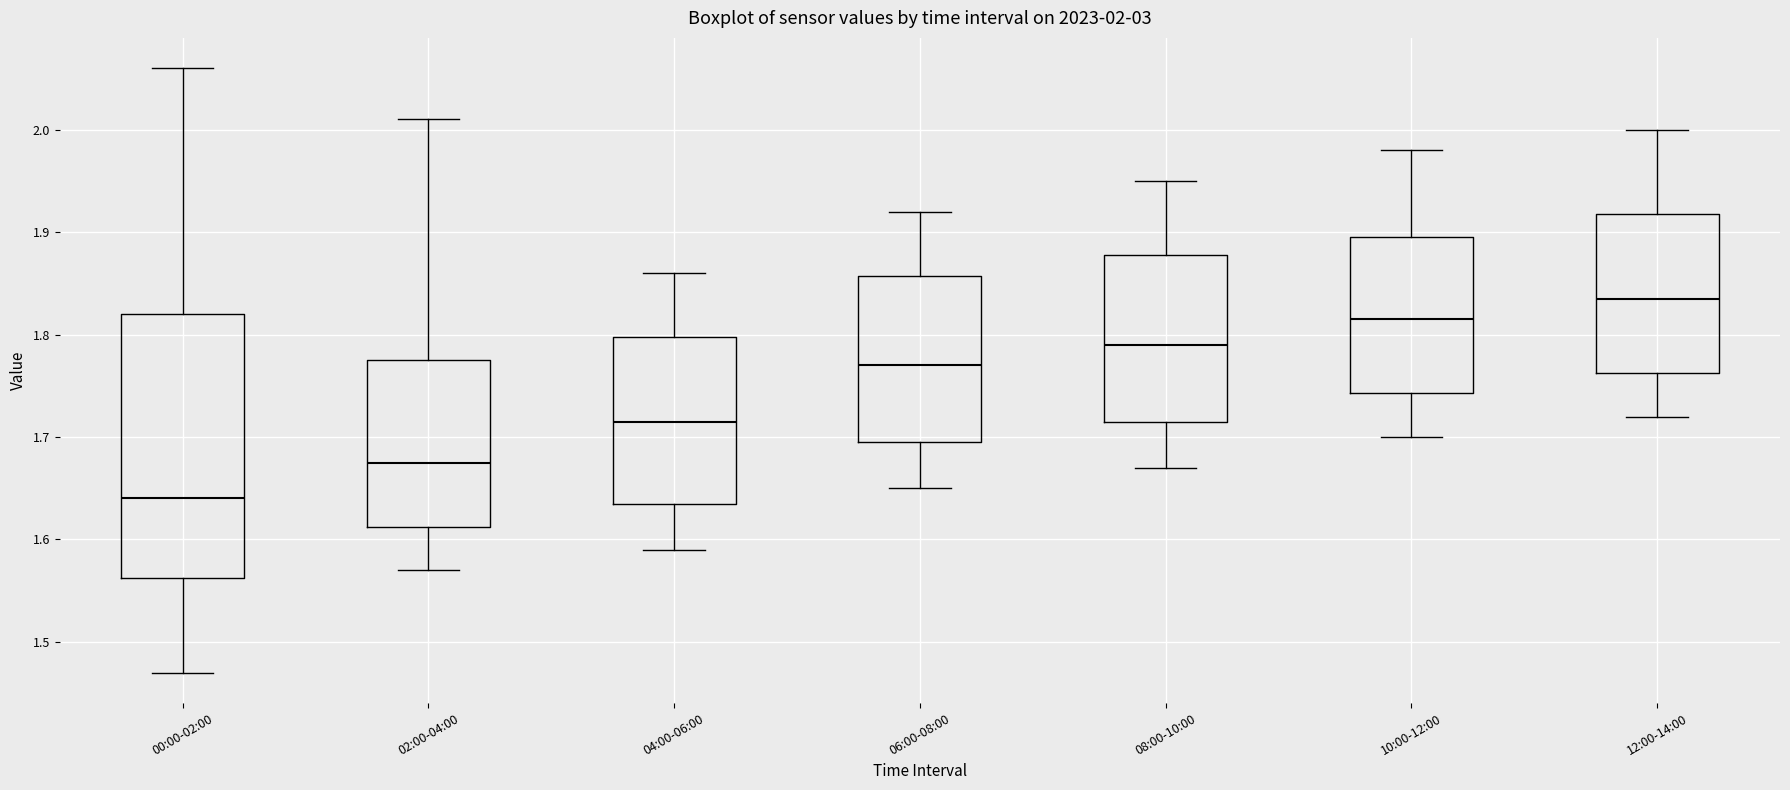

Which box is the tallest, from its lower edge to its upper edge?

00:00-02:00